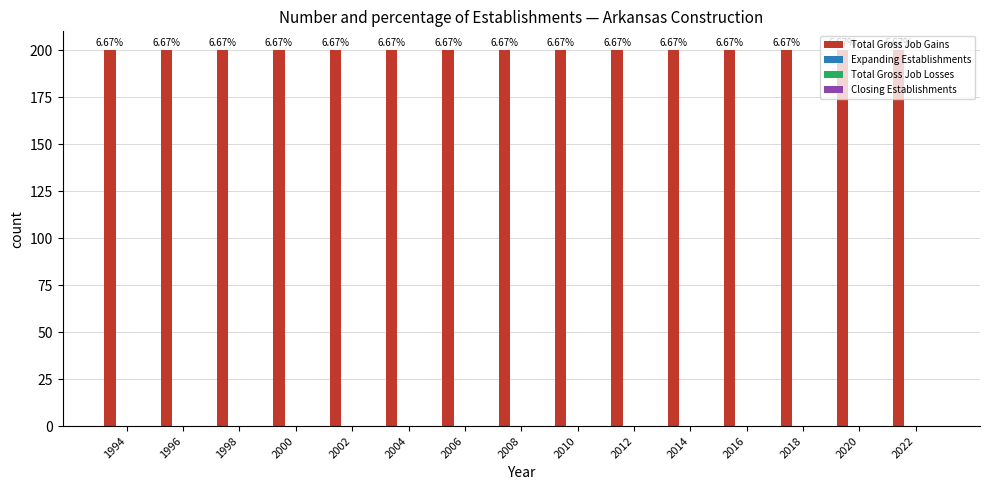

What are all the series names shown in the legend?

Total Gross Job Gains, Expanding Establishments, Total Gross Job Losses, Closing Establishments